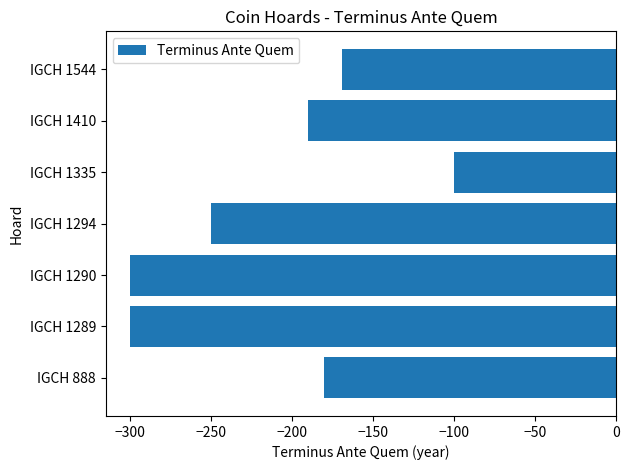

What is the difference between the second highest and second lowest values?

131